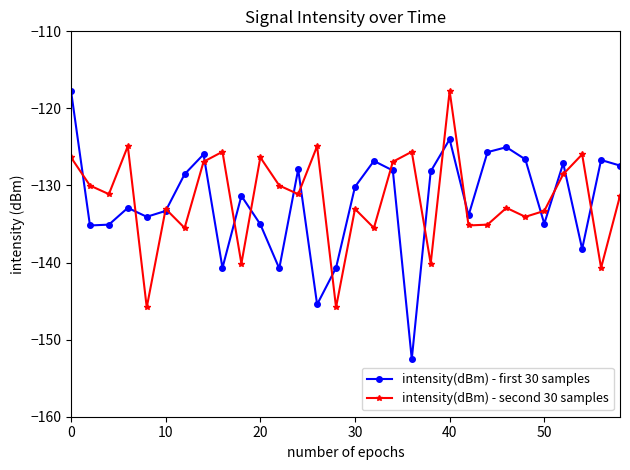

In intensity(dBm) - first 30 samples, how many points are lower than both neighbors (excluding endpoints)?

9